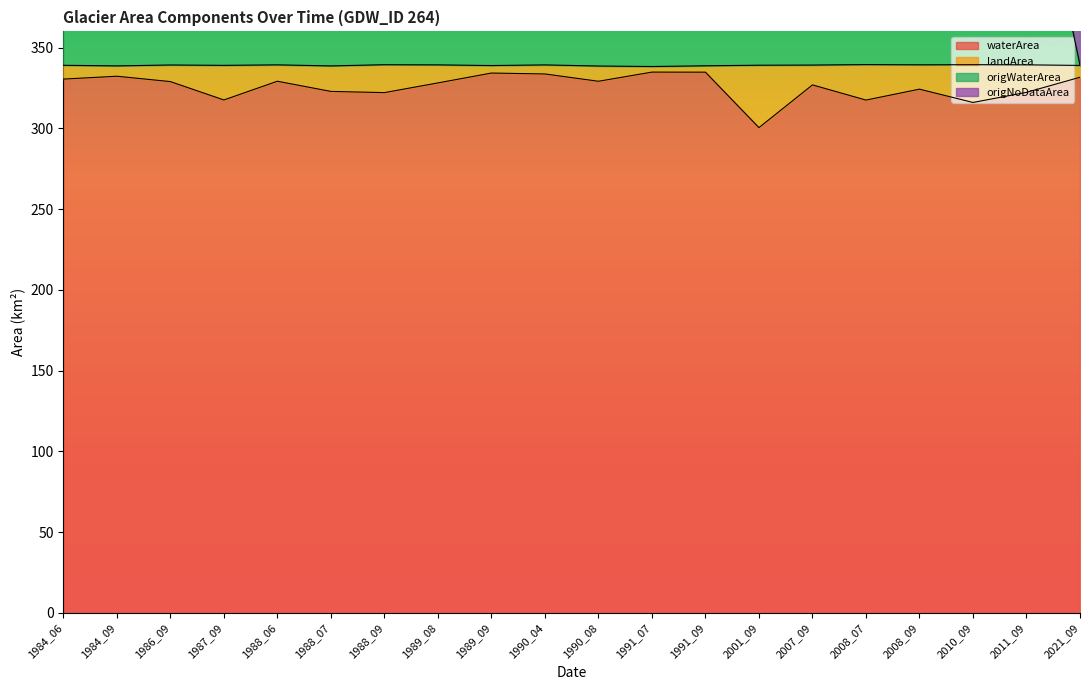

How many interior local valleys does the waterArea series have?

6